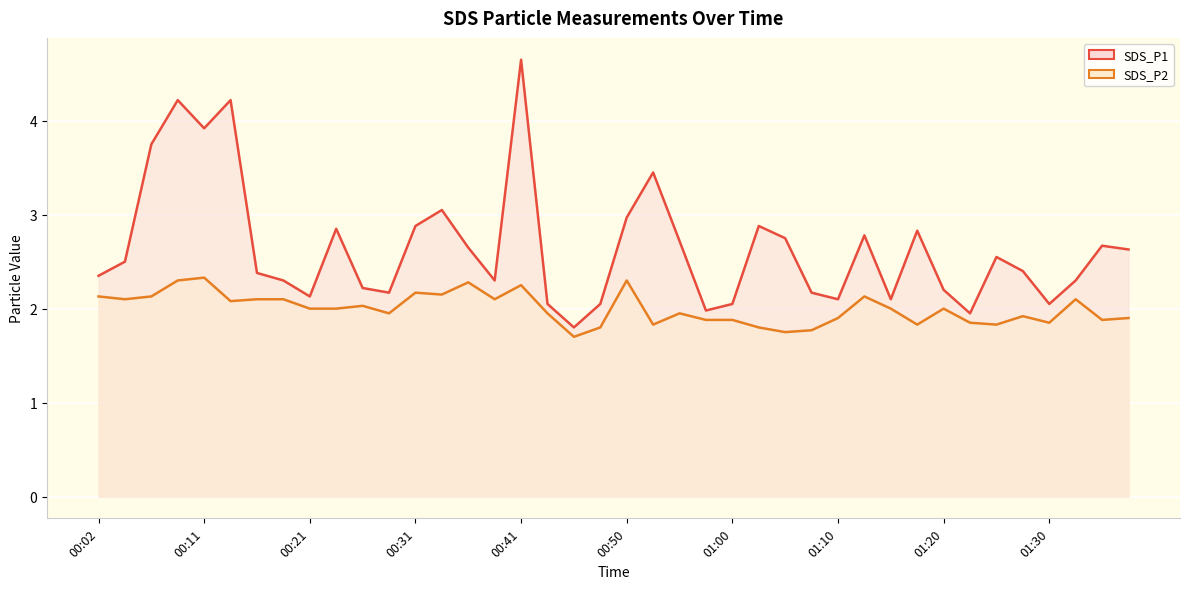

Reading left to right, list all the values displayed in this chart.

SDS_P1 line: 2.4	2.5	3.8	4.2	3.9	4.2	2.4	2.3	2.1	2.9	2.2	2.2	2.9	3.0	2.6	2.3	4.7	2.0	1.8	2.0	3.0	3.5	2.7	2.0	2.0	2.9	2.8	2.2	2.1	2.8	2.1	2.8	2.2	1.9	2.5	2.4	2.0	2.3	2.7	2.6
SDS_P2 line: 2.1	2.1	2.1	2.3	2.3	2.1	2.1	2.1	2.0	2.0	2.0	1.9	2.2	2.1	2.3	2.1	2.2	1.9	1.7	1.8	2.3	1.8	1.9	1.9	1.9	1.8	1.8	1.8	1.9	2.1	2.0	1.8	2.0	1.9	1.8	1.9	1.9	2.1	1.9	1.9